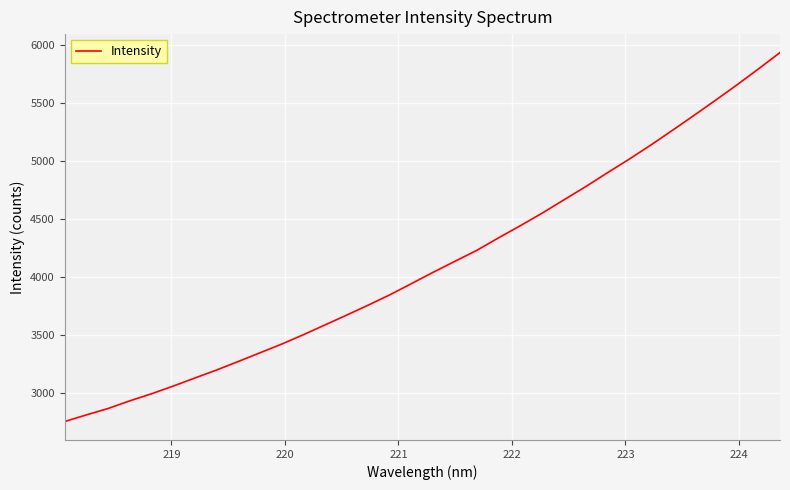

What is the greatest value displayed?

5932.1